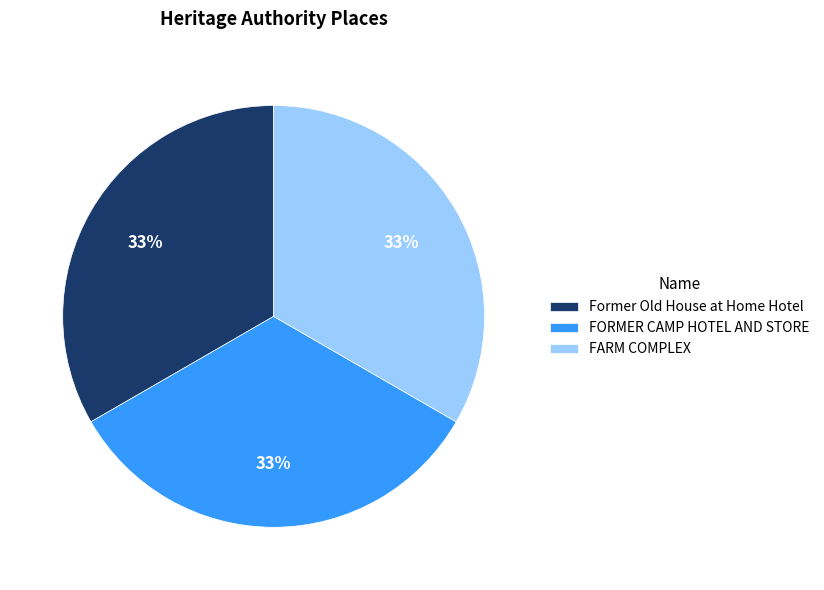

The Former Old House at Home Hotel slice represents 33% of the pie. True or false?

True